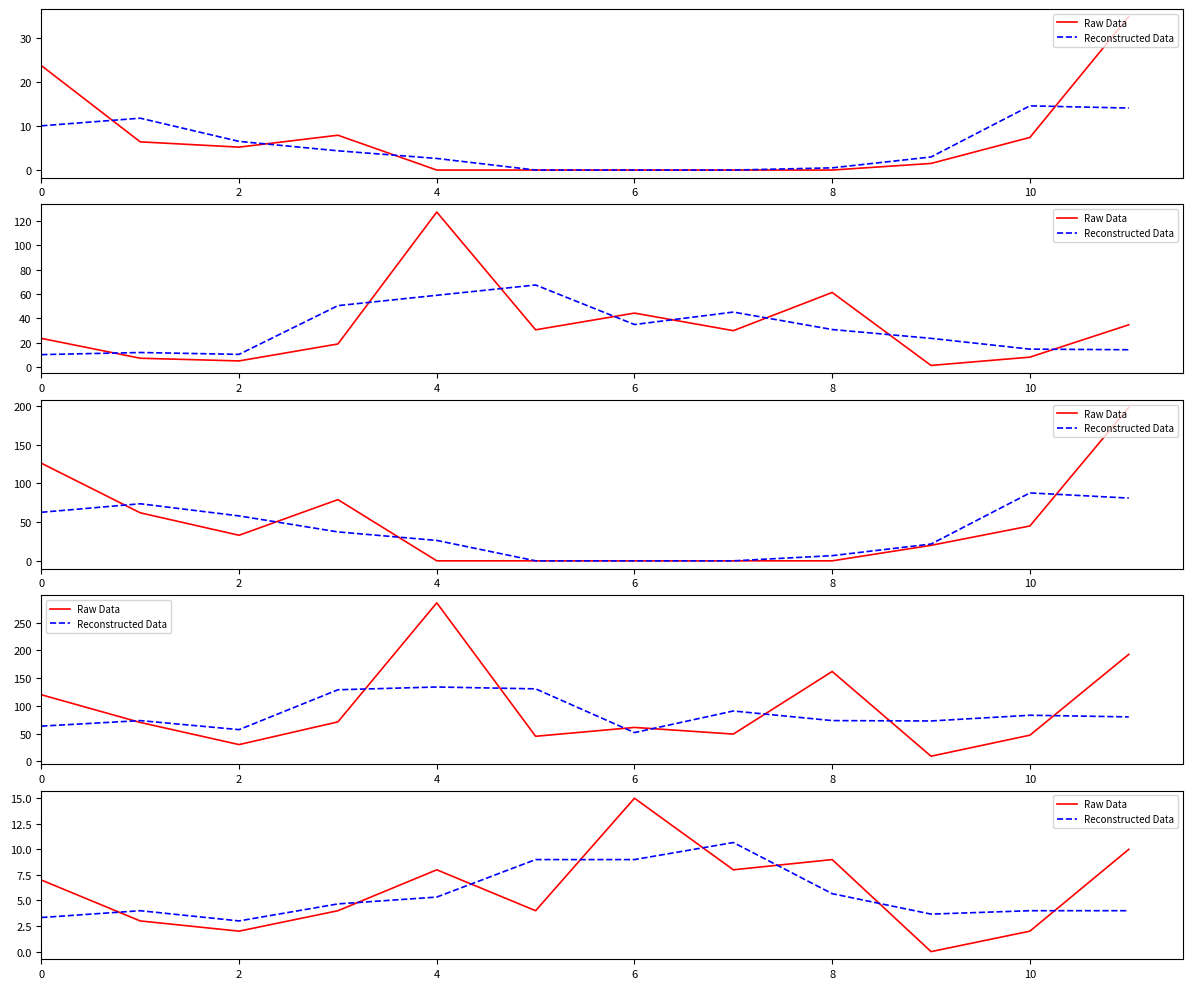

How many data points in Raw Data are less than 7?

6